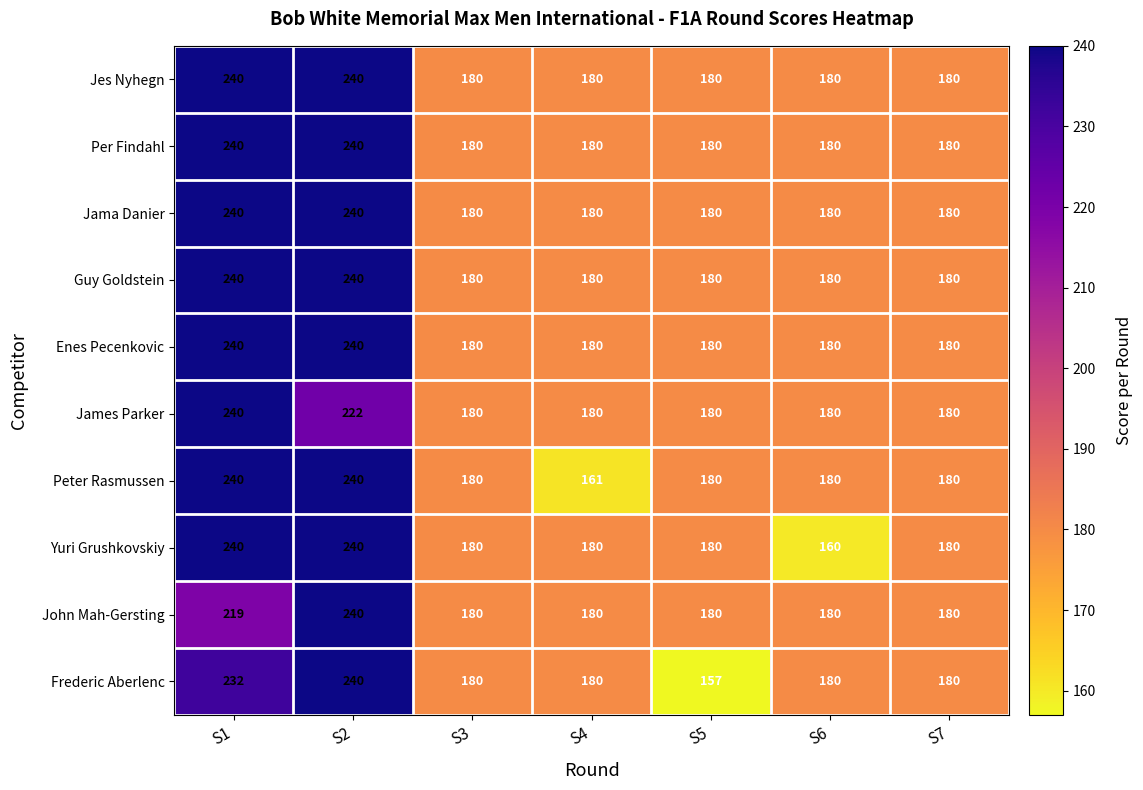

Which label corresponds to the smallest value in the chart?

S5